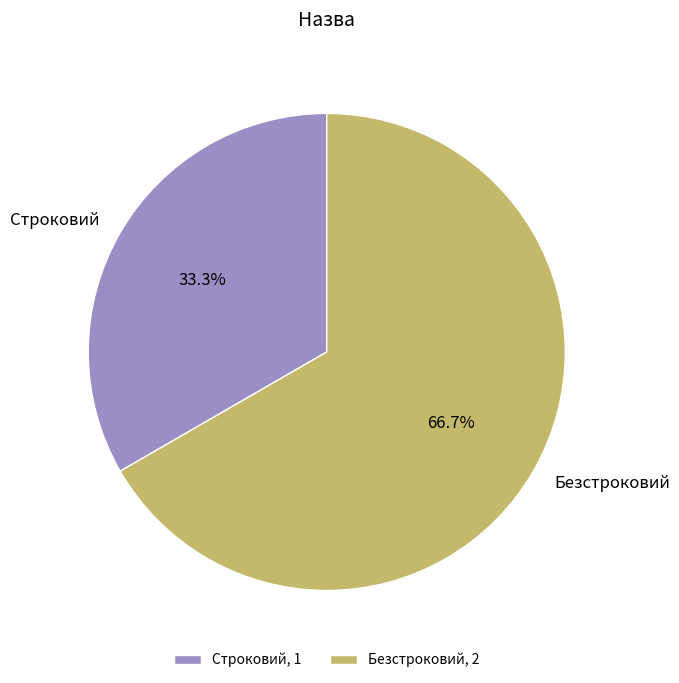

Between Строковий and Безстроковий, which is larger?

Безстроковий